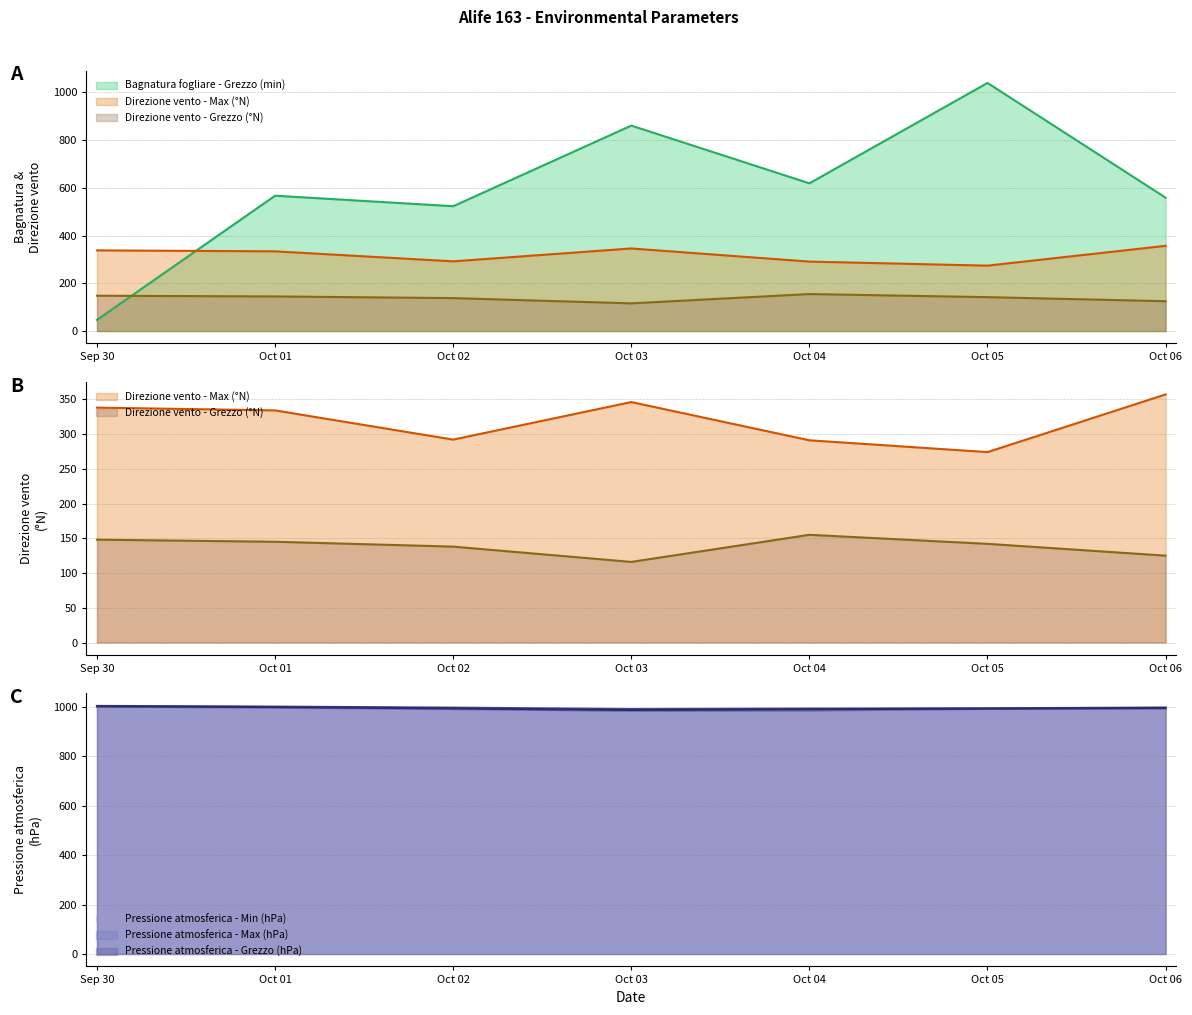

What is the total value across all series at 2024-10-04?

4032.1